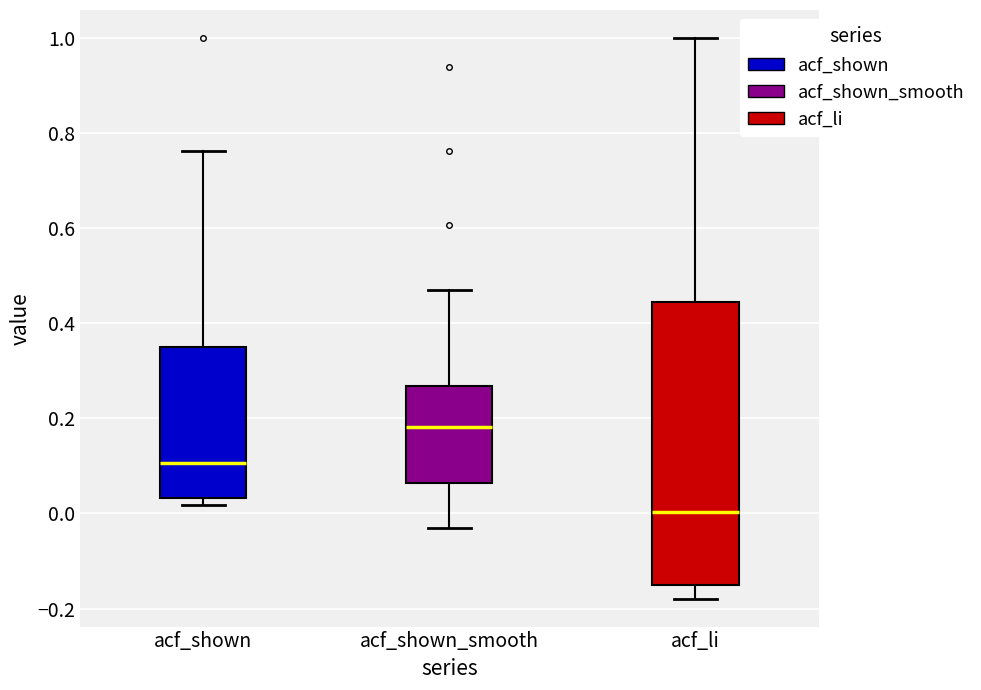

Which box is the tallest, from its lower edge to its upper edge?

acf_li